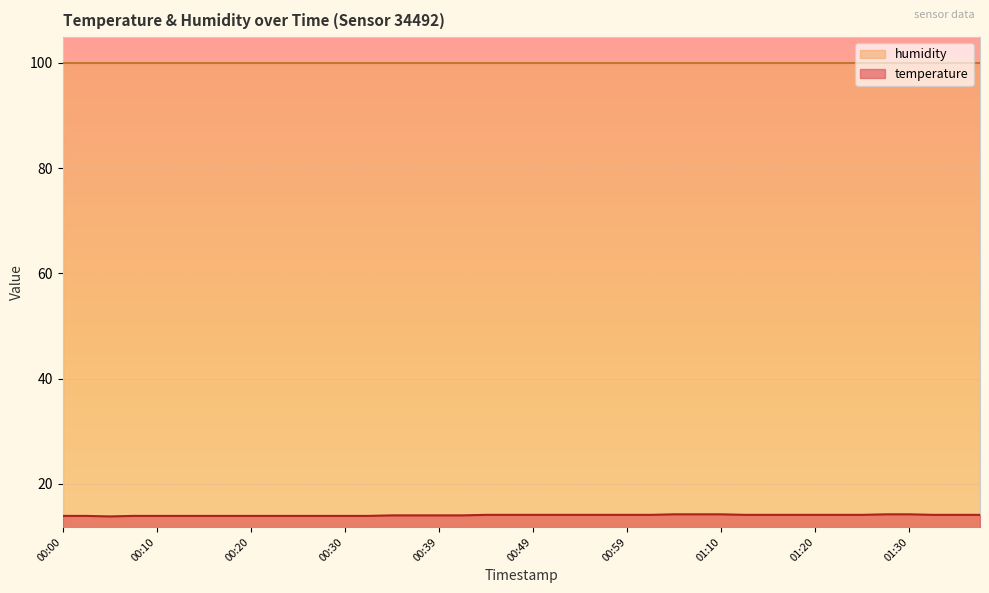

What is the smallest value displayed?

13.8